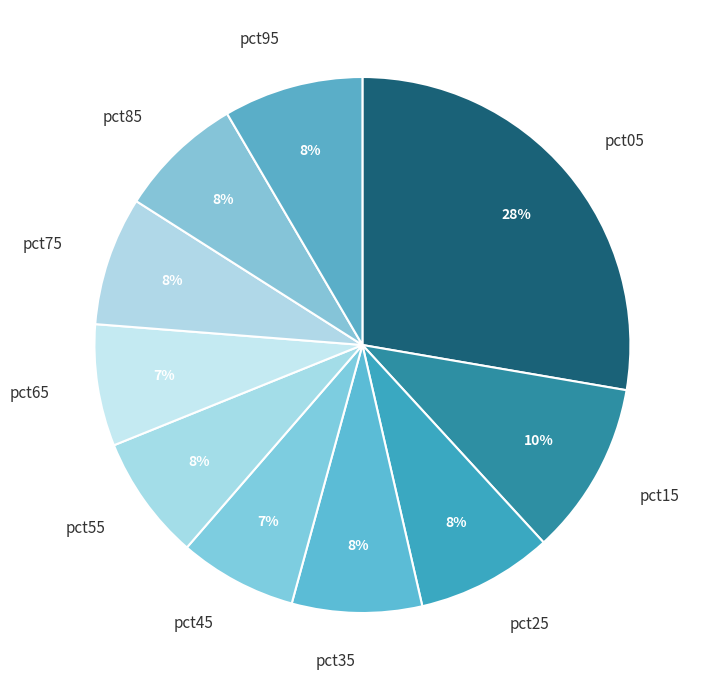

Which slice is the largest?

pct05